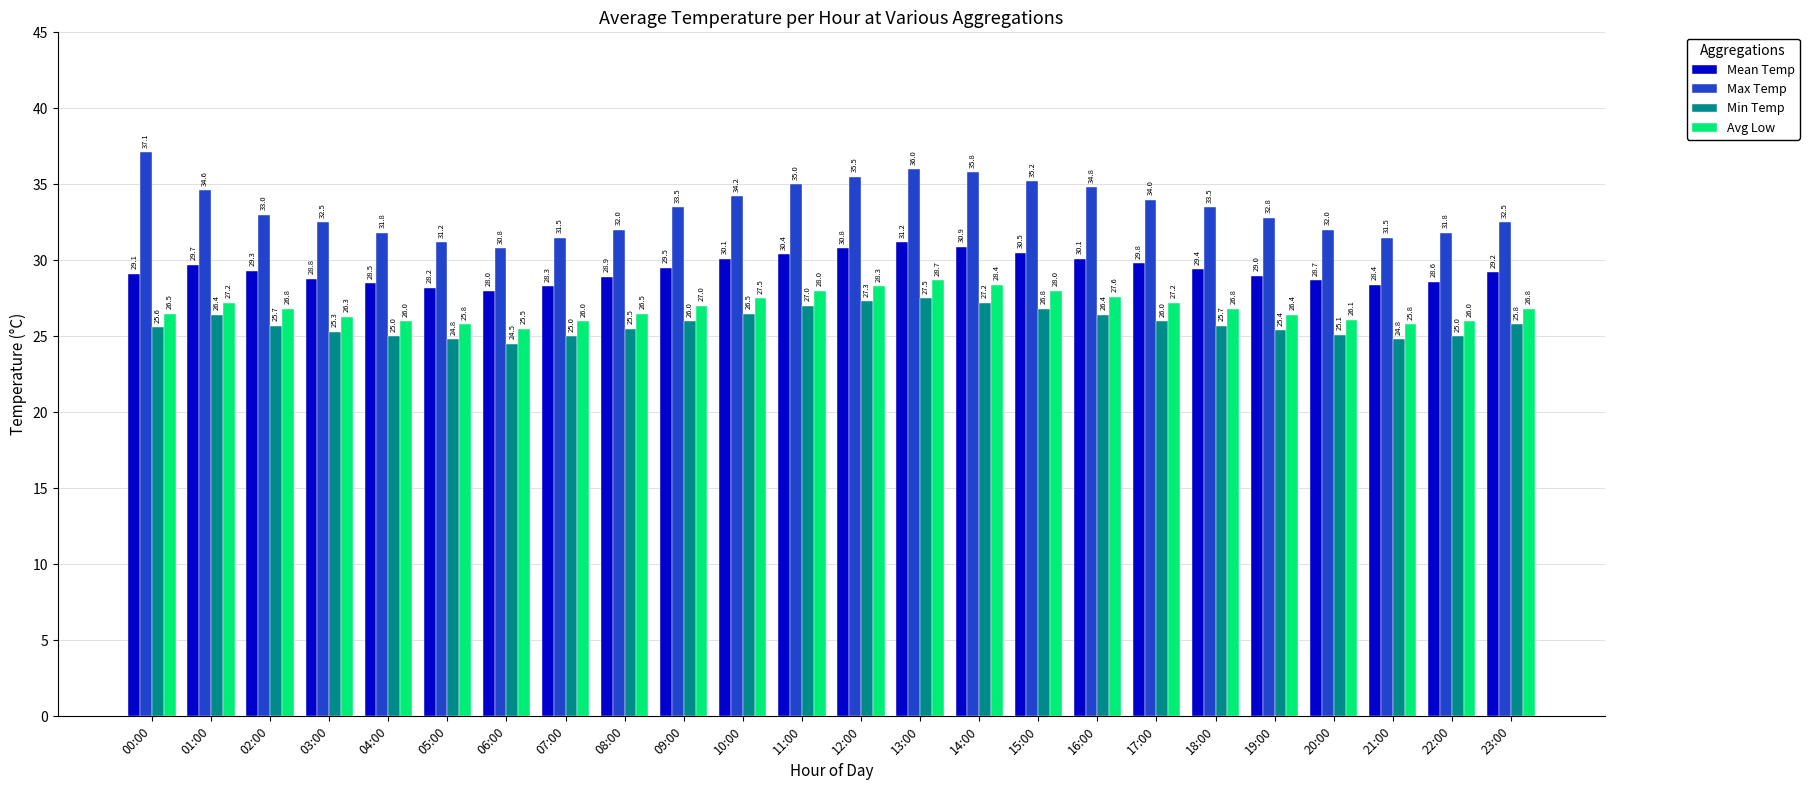

Reading right to left, transcribe all the data shown in this chart.

Mean Temp: 29.2	28.6	28.4	28.7	29.0	29.4	29.8	30.1	30.5	30.9	31.2	30.8	30.4	30.1	29.5	28.9	28.3	28.0	28.2	28.5	28.8	29.3	29.7	29.1
Max Temp: 32.5	31.8	31.5	32.0	32.8	33.5	34.0	34.8	35.2	35.8	36.0	35.5	35.0	34.2	33.5	32.0	31.5	30.8	31.2	31.8	32.5	33.0	34.6	37.1
Min Temp: 25.8	25.0	24.8	25.1	25.4	25.7	26.0	26.4	26.8	27.2	27.5	27.3	27.0	26.5	26.0	25.5	25.0	24.5	24.8	25.0	25.3	25.7	26.4	25.6
Avg Low: 26.8	26.0	25.8	26.1	26.4	26.8	27.2	27.6	28.0	28.4	28.7	28.3	28.0	27.5	27.0	26.5	26.0	25.5	25.8	26.0	26.3	26.8	27.2	26.5